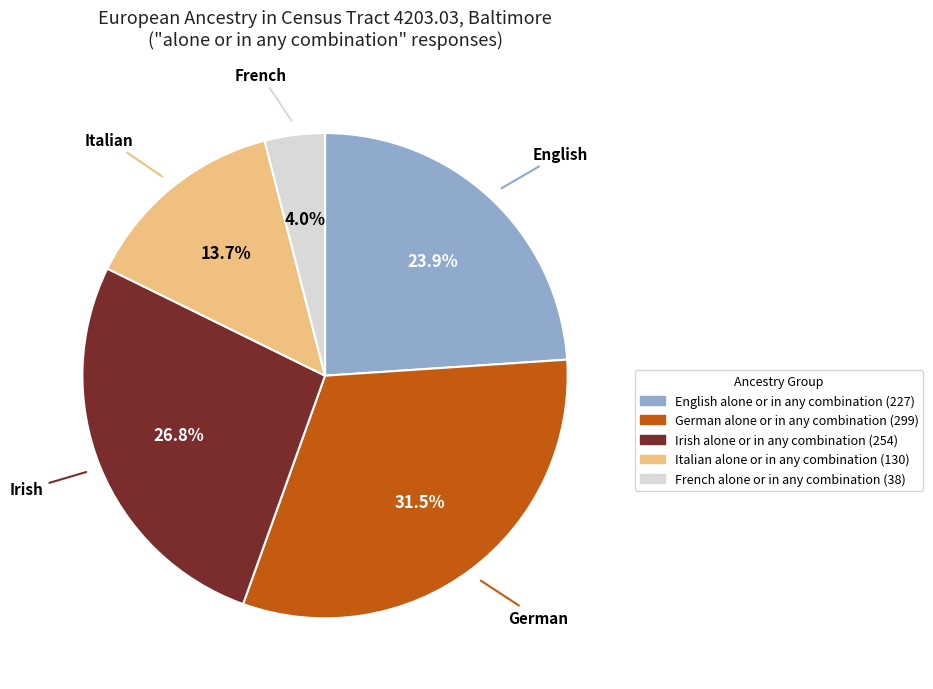

Count the number of slices in the pie.

5